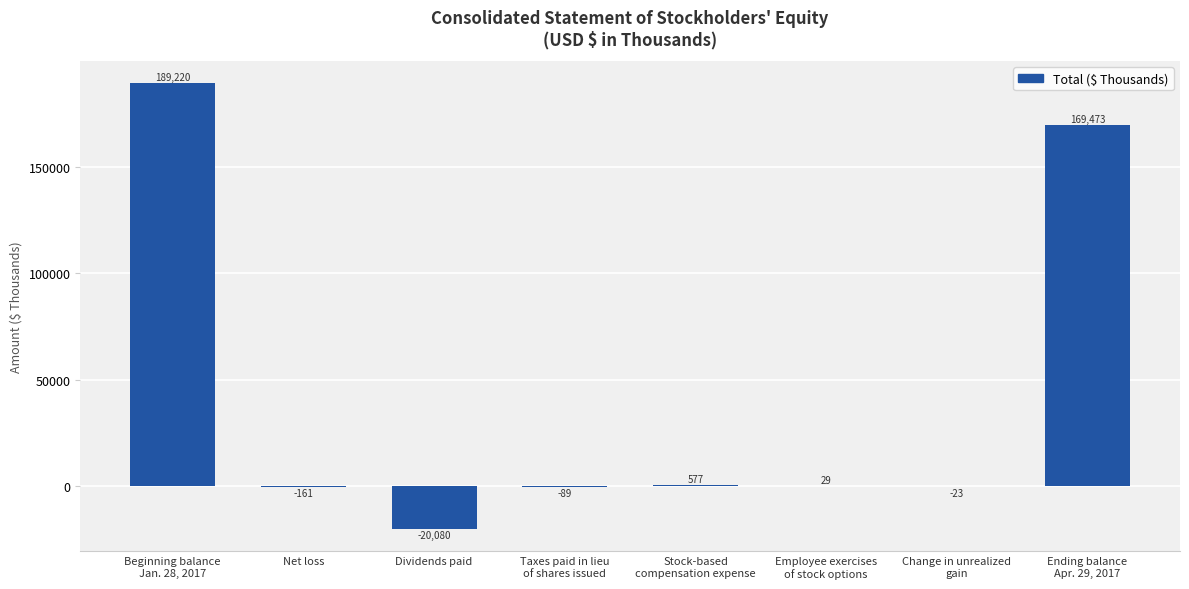

The chart shows a value of 29 at Employee exercises
of stock options. True or false?

True